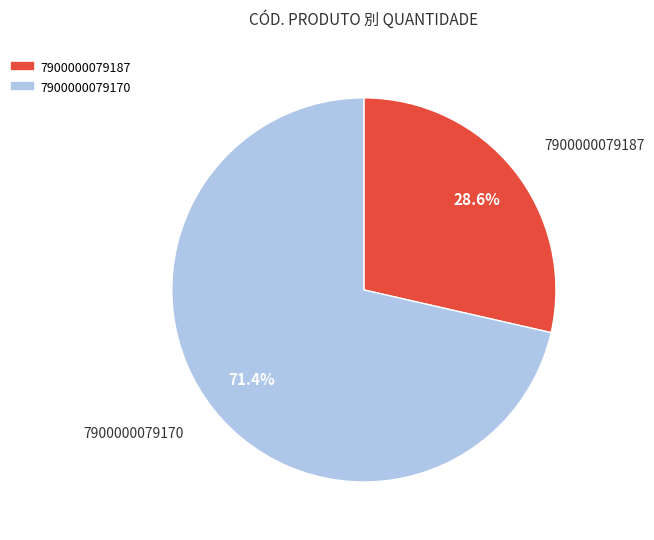

Which category has the biggest portion of the pie?

7900000079170